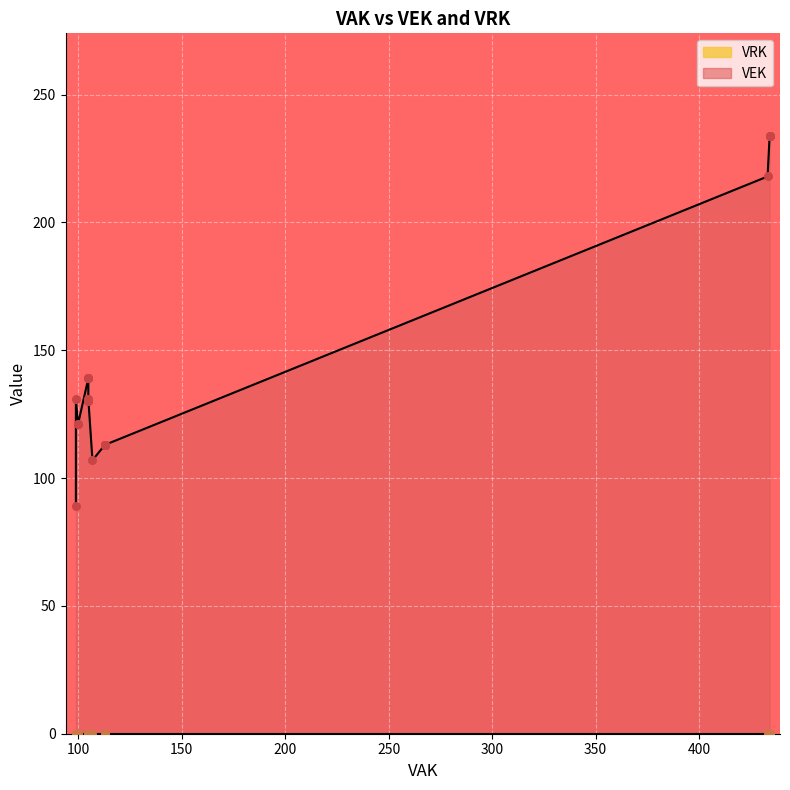

Which series contains the lowest Y value?

VRK